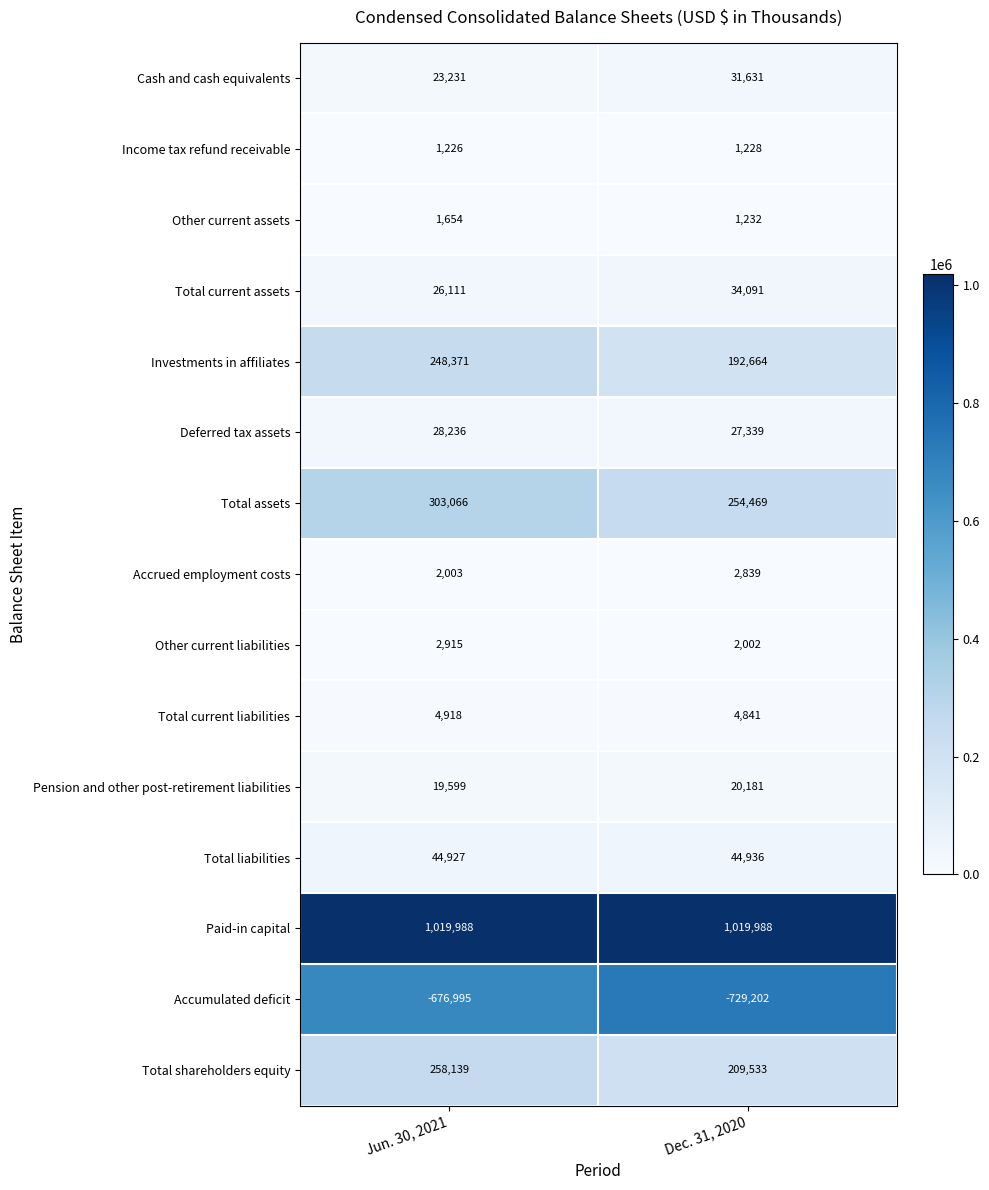

What is the sum of the Accumulated deficit values at Jun. 30, 2021 and Dec. 31, 2020?

-1406197